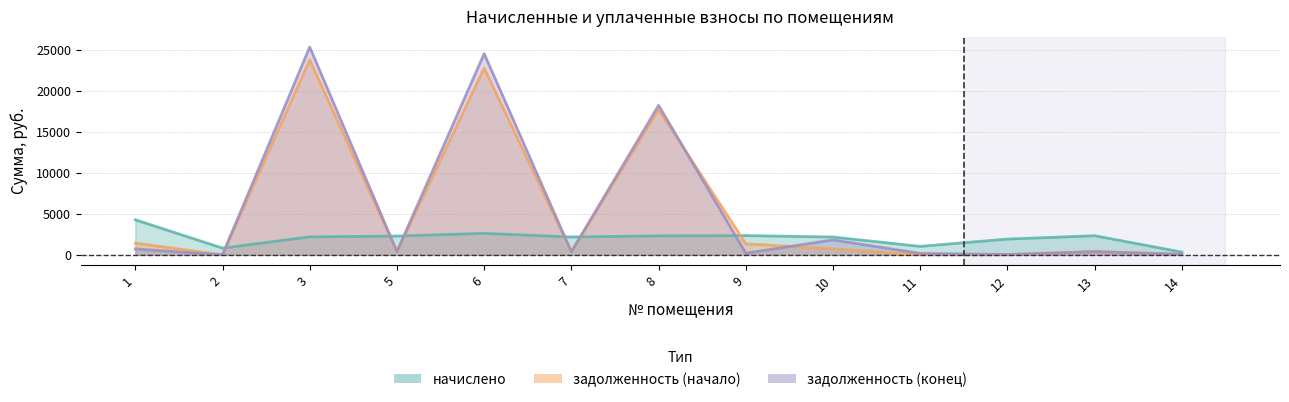

What is the greatest value displayed?

25347.3